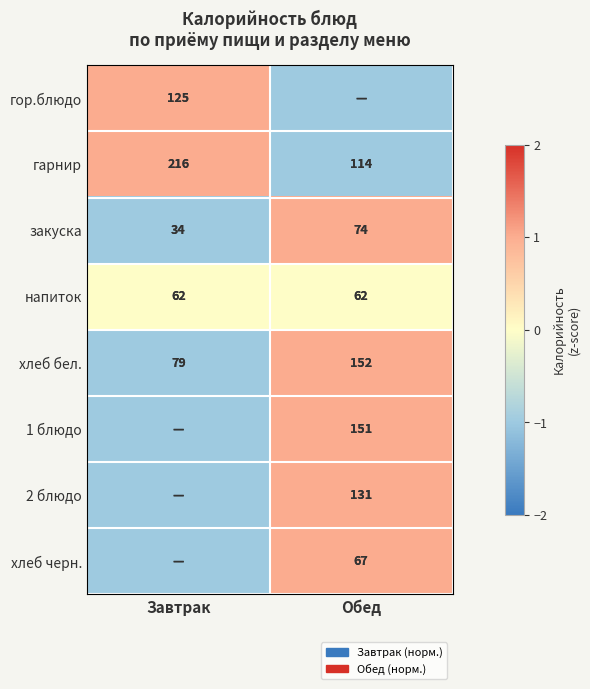

At which label does закуска reach its minimum?

Завтрак